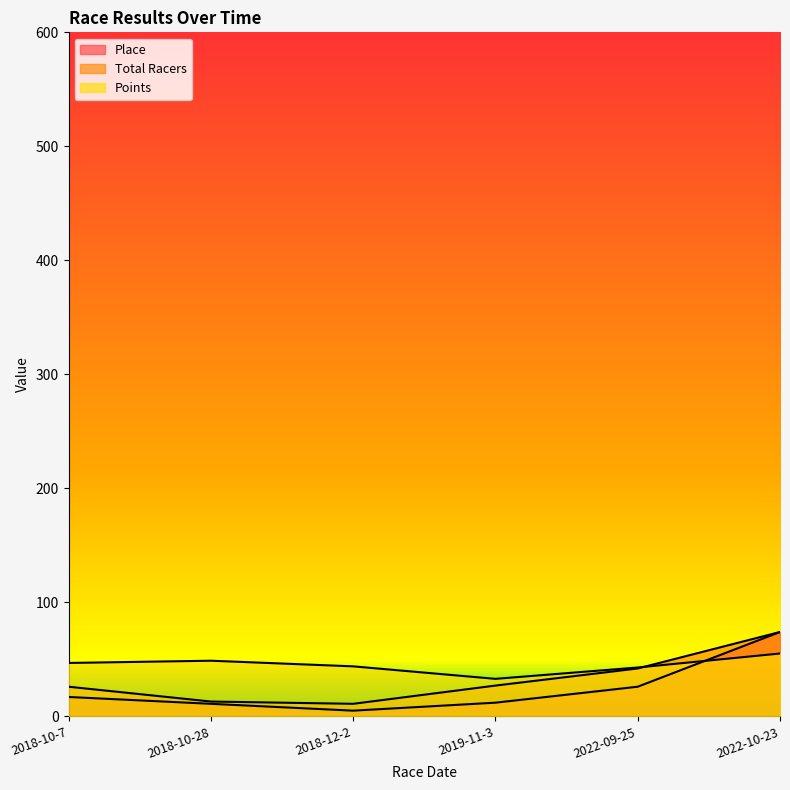

How many interior local valleys does the Total Racers series have?

1